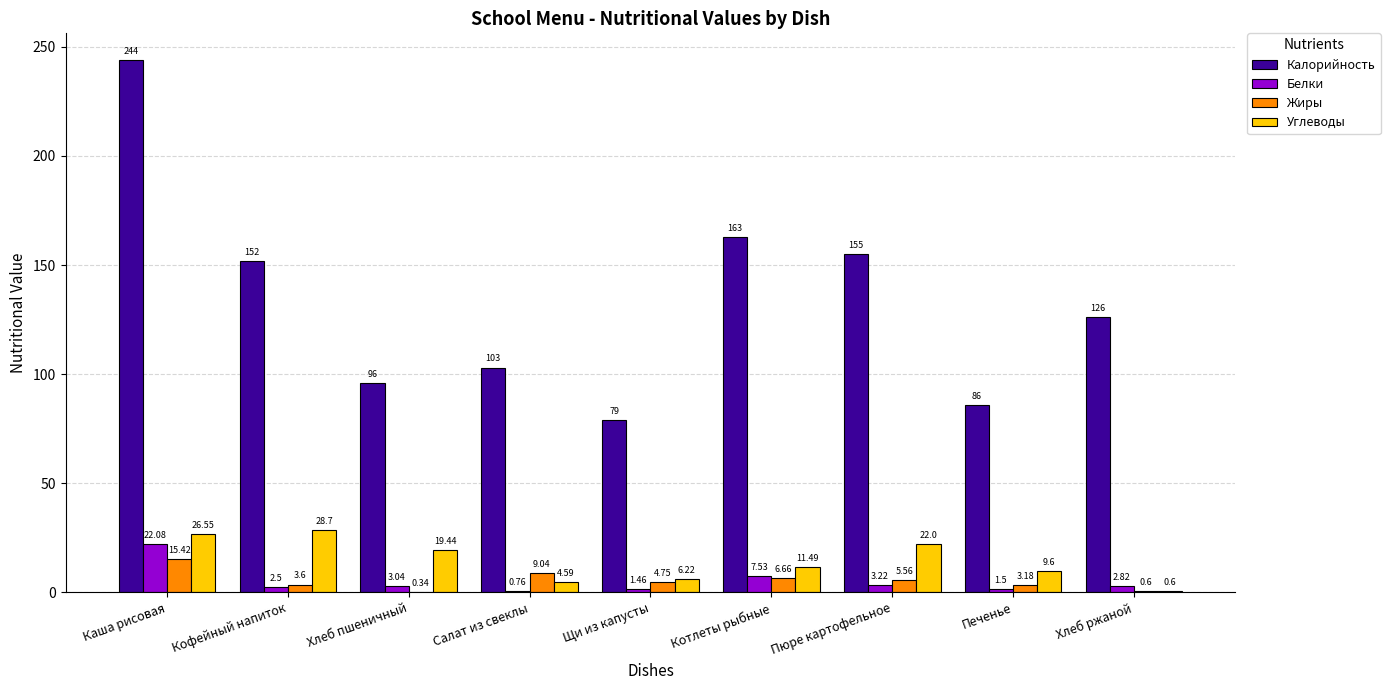

At which category is the sum across all series the highest?

Каша рисовая